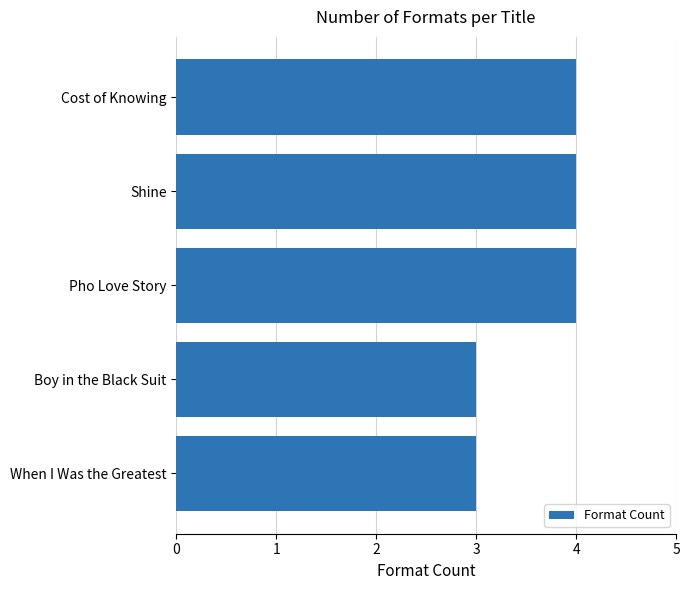

How many values are below 4?

2